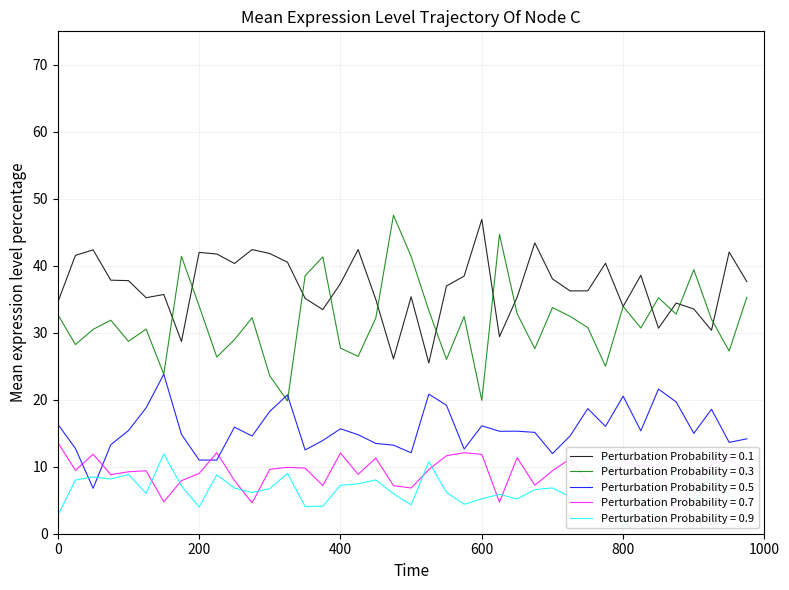

True or false: Perturbation Probability = 0.5 and Perturbation Probability = 0.1 cross at least once.

False